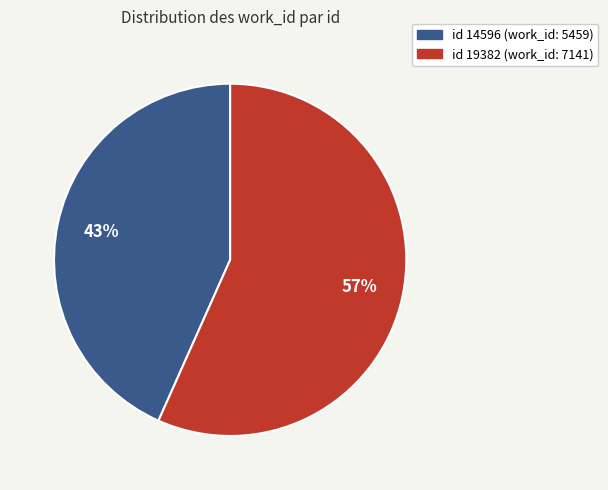

Does any single category account for the majority?

Yes